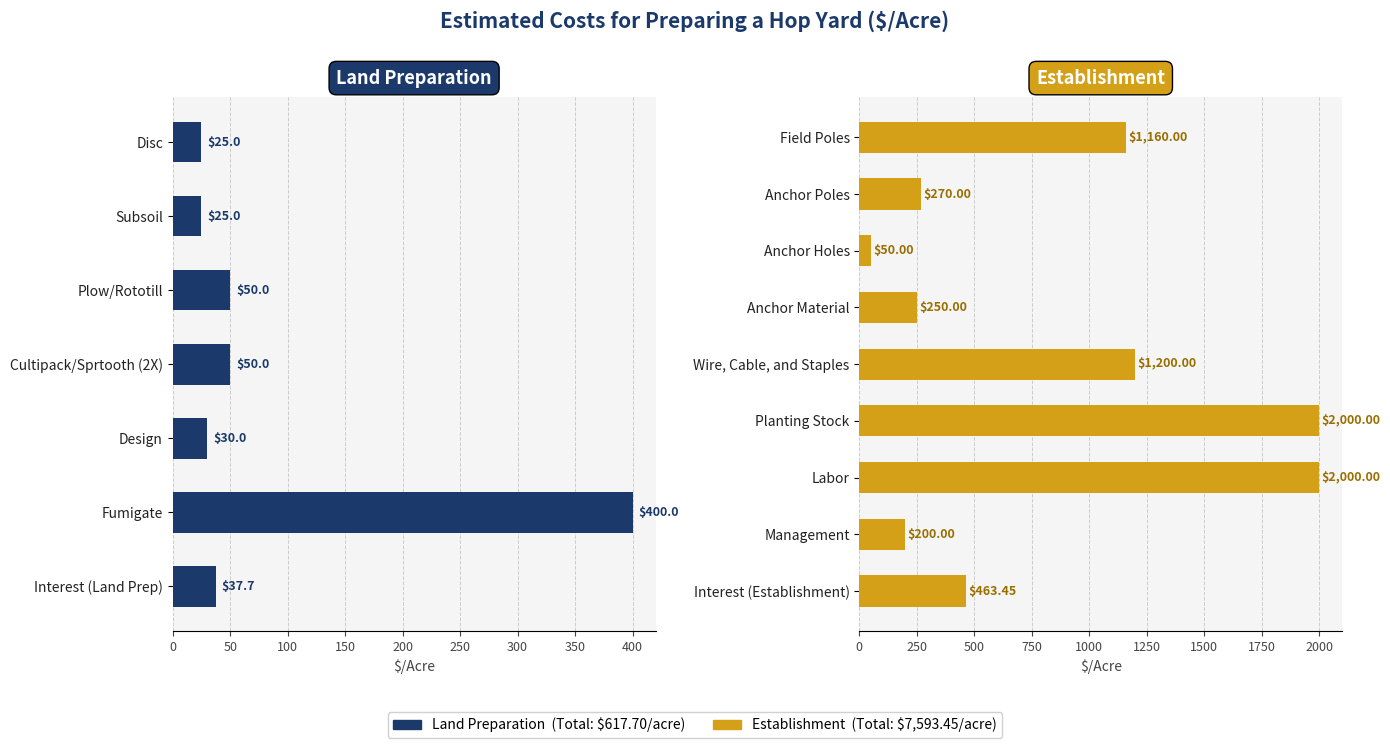

The Land Preparation series shows 123.0 at Fumigate. True or false?

False